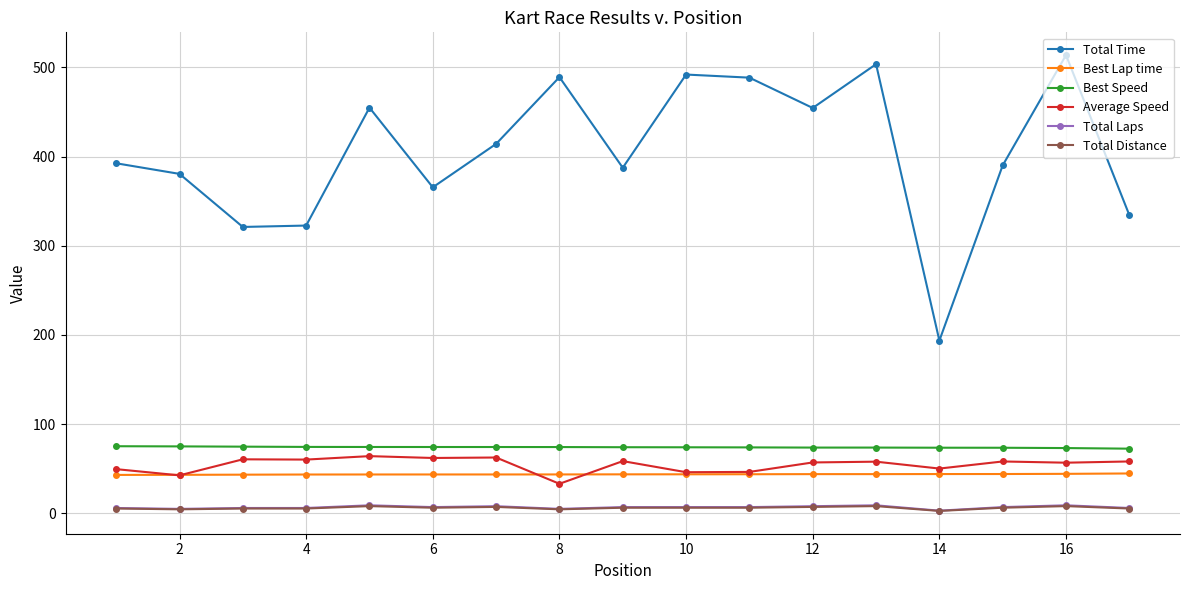

True or false: Average Speed and Total Laps cross at least once.

False